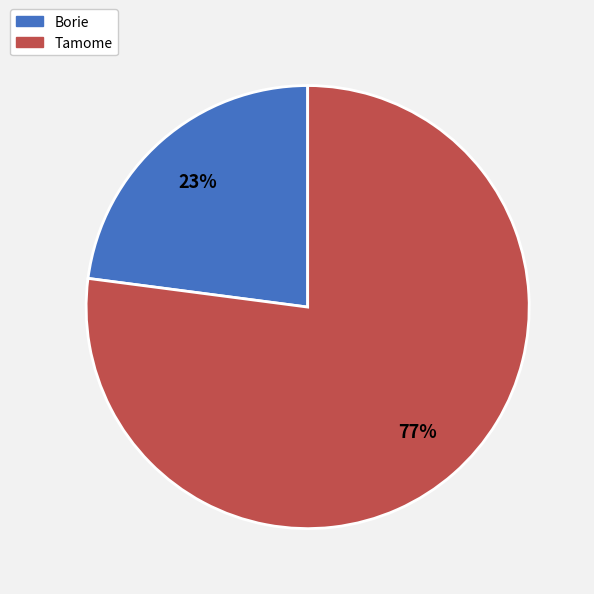

To the nearest percent, what is the difference between the largest and smallest slice percentages?

54%